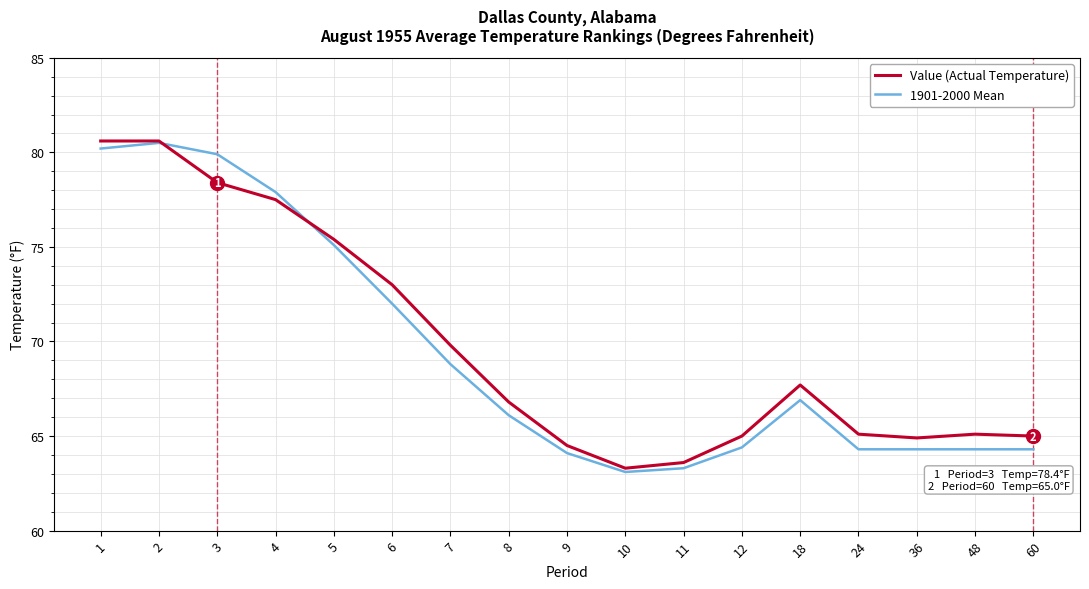

What value does the 1901-2000 Mean series have at 11?

63.3